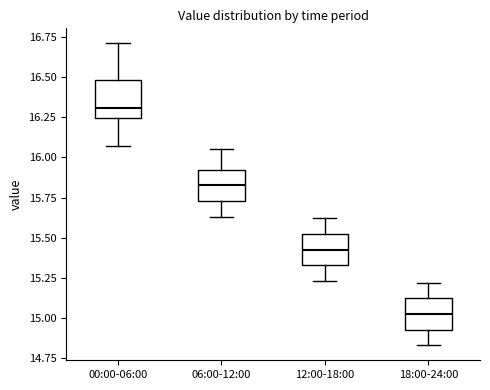

Where is the upper edge of the box for 00:00-06:00 on the y-axis? The values are not printed on the chart, so give them approximately, as read against the axis.

16.50